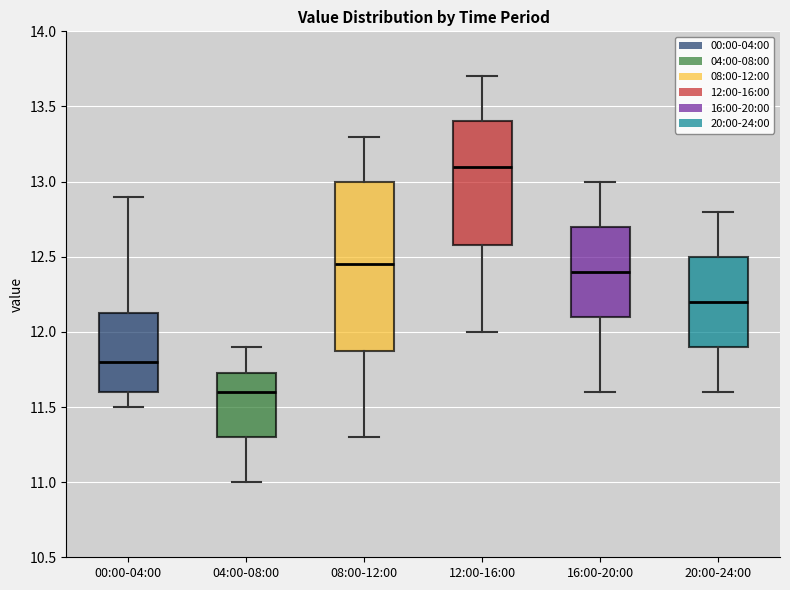

Reading left to right, read every box against the y-axis: the position of its median line, the range the box covers, and the ends of its whiskers. The values are not printed on the chart, so give them approximately, as read against the axis.

00:00-04:00: median 11.80, box 11.60 to 12.15, whiskers 11.50 to 12.90
04:00-08:00: median 11.60, box 11.30 to 11.75, whiskers 11.00 to 11.90
08:00-12:00: median 12.45, box 11.90 to 13.00, whiskers 11.30 to 13.30
12:00-16:00: median 13.10, box 12.60 to 13.40, whiskers 12.00 to 13.70
16:00-20:00: median 12.40, box 12.10 to 12.70, whiskers 11.60 to 13.00
20:00-24:00: median 12.20, box 11.90 to 12.50, whiskers 11.60 to 12.80